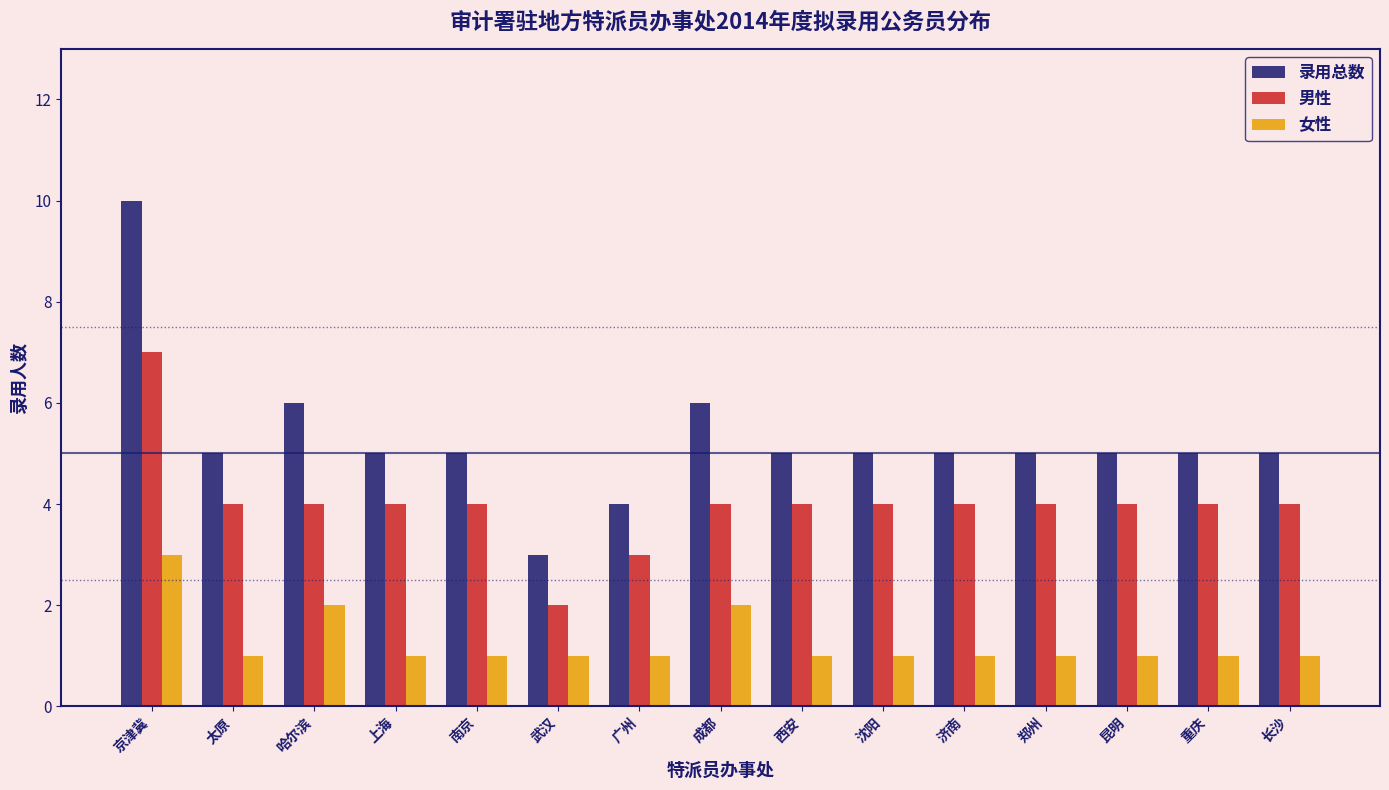

What is the average value of the 录用总数 series?

5